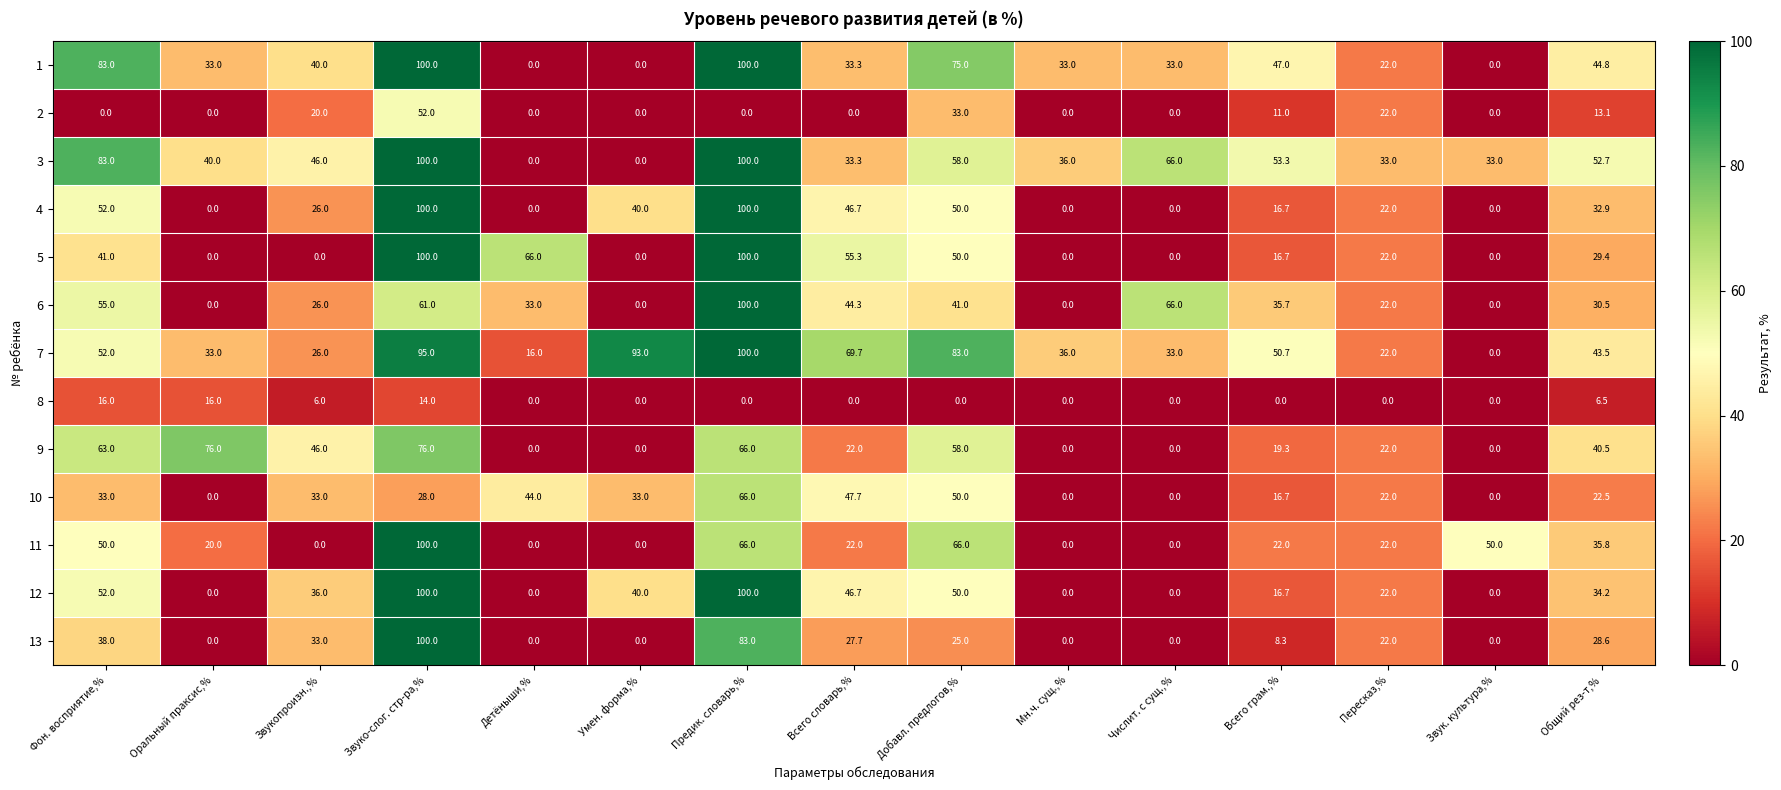

The value of 8 at Предик. словарь,% is 0.0. True or false?

True